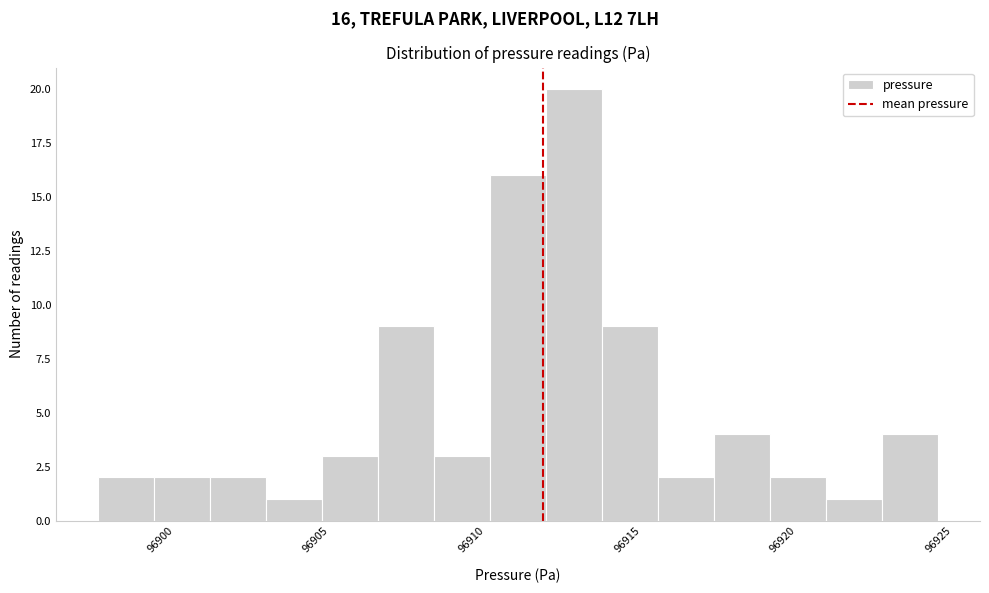

Read against the x-axis, roughly where is the centre of the tallest bar?

96913.5